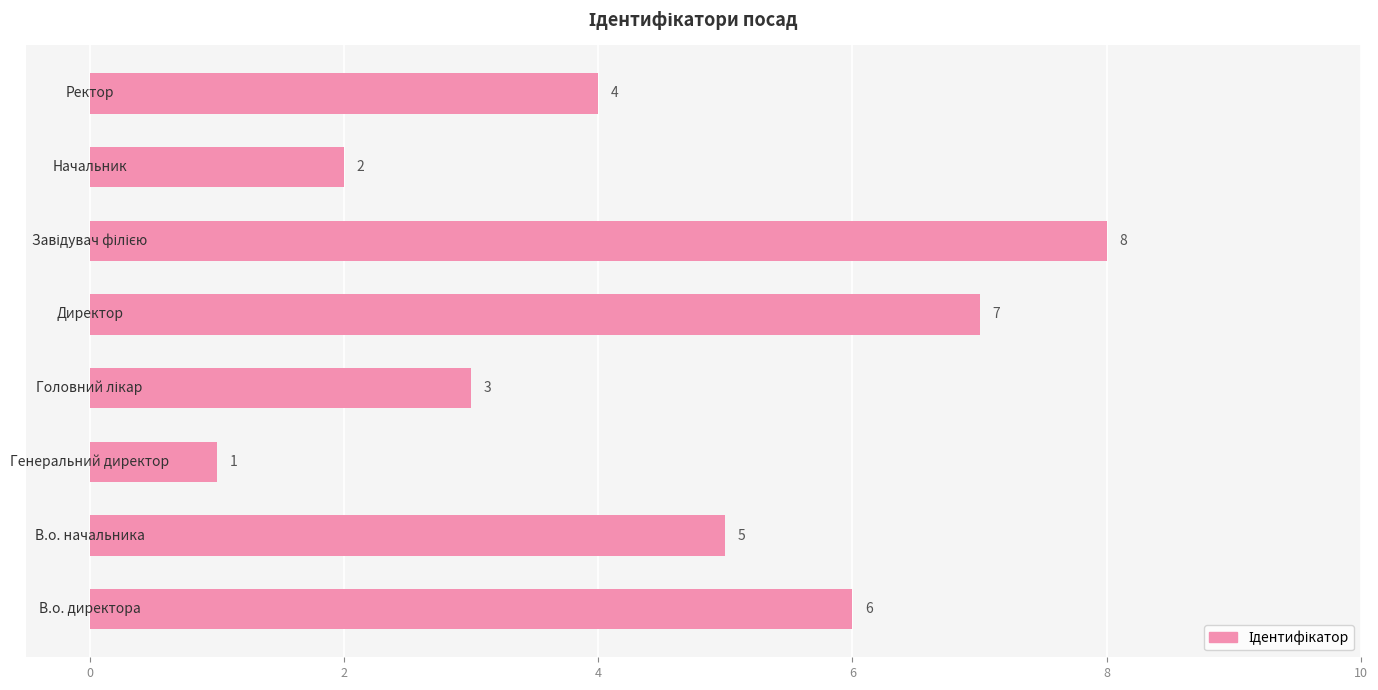

What is the sum of all values?

36